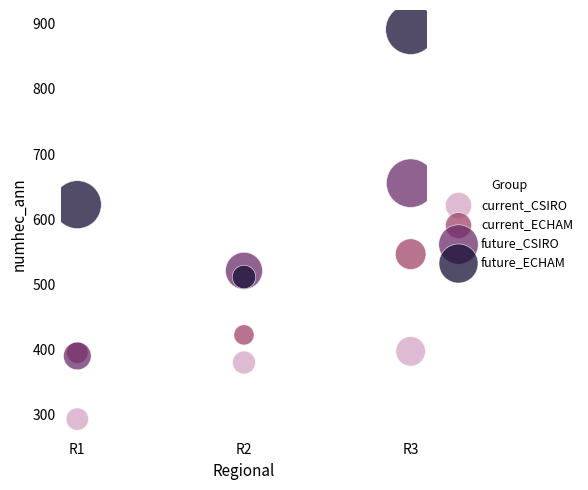

Which series contains the highest Y value?

future_ECHAM